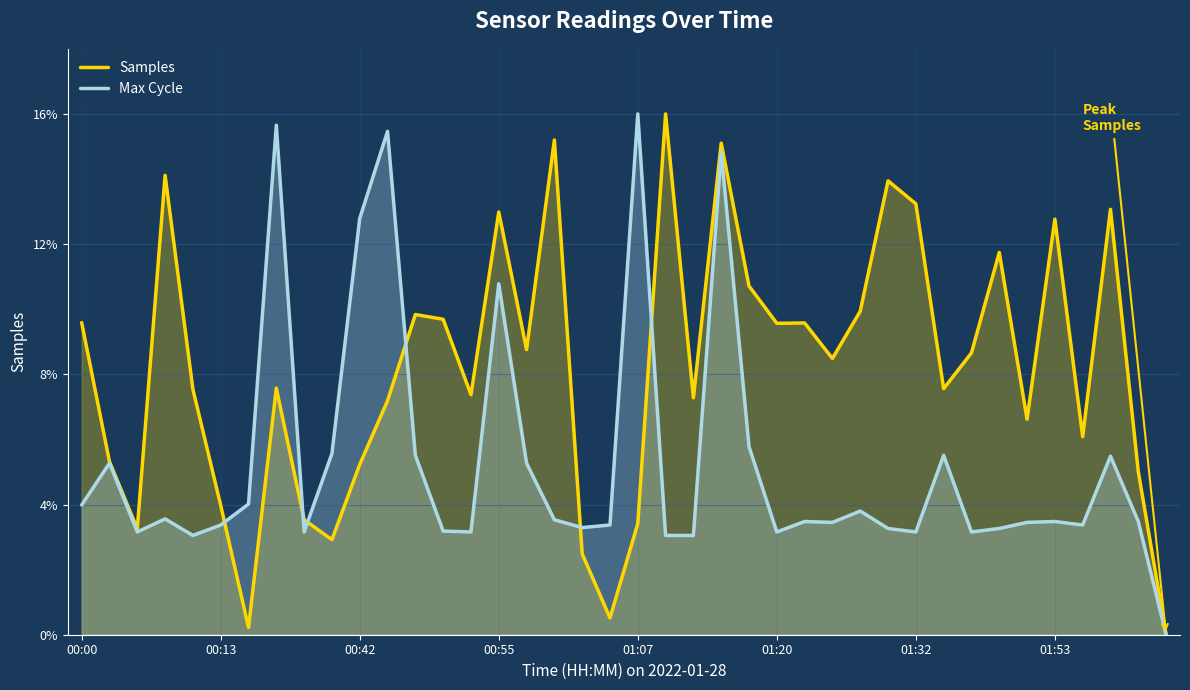

Rank the series at 00:42 from highest to lowest value.

Max Cycle, Samples